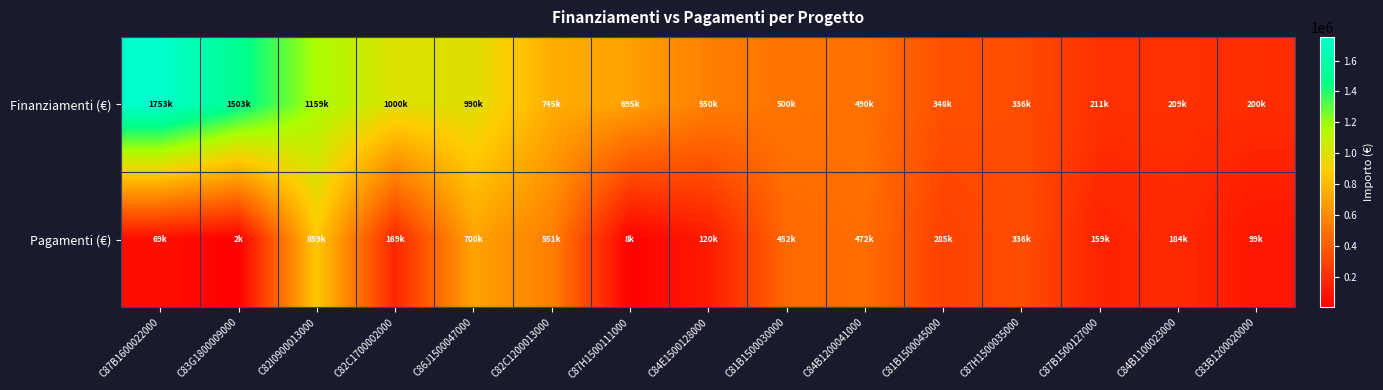

Reading right to left, extract all data points from this chart.

Finanziamenti (€): C83B1200020000=200000.0	C84B1100023000=209312.9	C87B1500127000=211325.0	C87H1500035000=336244.2	C81B1500045000=347752.6	C84B1200041000=490000.0	C81B1500030000=500000.0	C84E1500128000=550000.0	C87H1500111000=695003.8	C82C1200013000=745384.6	C86J1500047000=990000.0	C82C1700002000=1000000.0	C82I0900013000=1159438.1	C83G1800009000=1503357.0	C87B1600022000=1753438.8
Pagamenti (€): C83B1200020000=99224.5	C84B1100023000=183985.9	C87B1500127000=159036.3	C87H1500035000=336039.9	C81B1500045000=284668.5	C84B1200041000=471970.4	C81B1500030000=451960.8	C84E1500128000=120109.0	C87H1500111000=8265.7	C82C1200013000=550622.6	C86J1500047000=699580.3	C82C1700002000=169054.2	C82I0900013000=858698.5	C83G1800009000=1562.4	C87B1600022000=69235.7